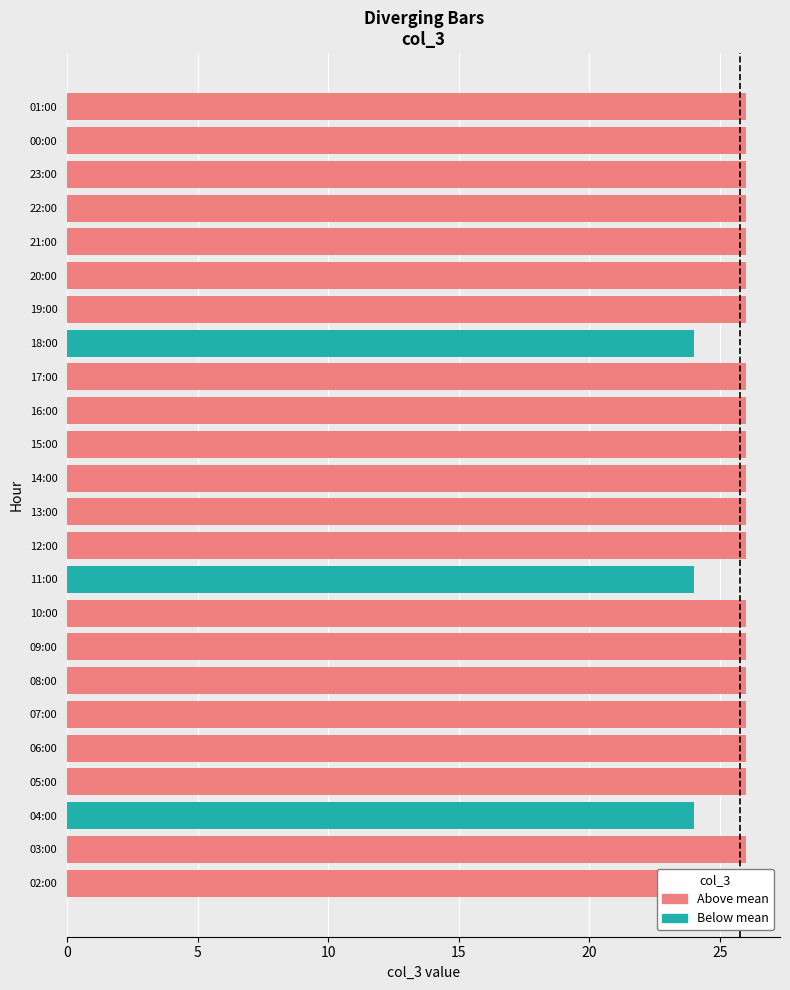

The chart shows a value of 40 at 05:00. True or false?

False